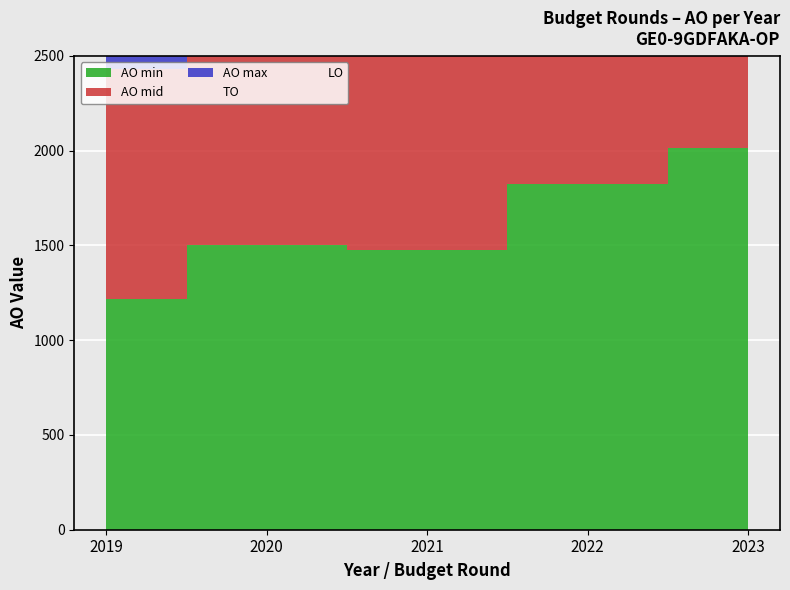

True or false: AO and TO cross at least once.

False